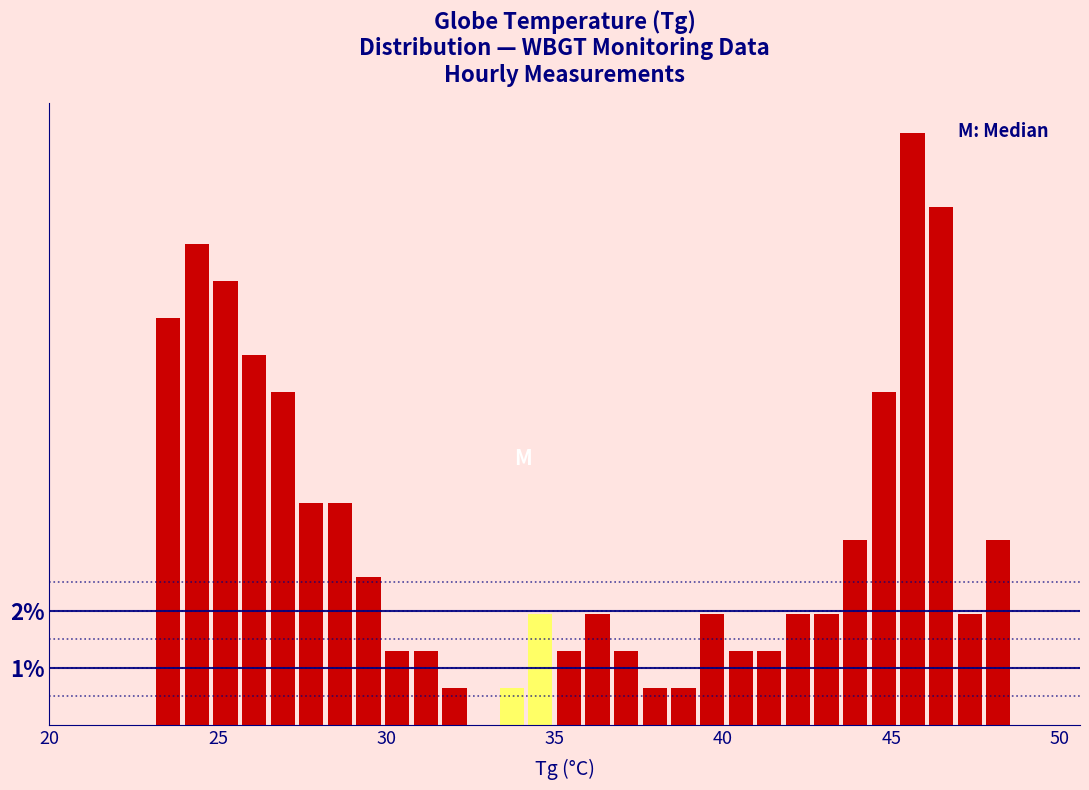

Around what value on the x-axis is the tallest bar? Give the approximate position of its centre, as read against the axis.

45.5